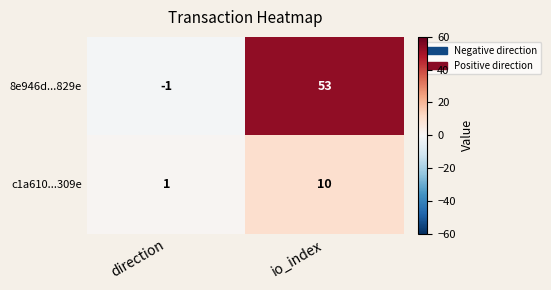

At which category is the sum across all series the highest?

io_index